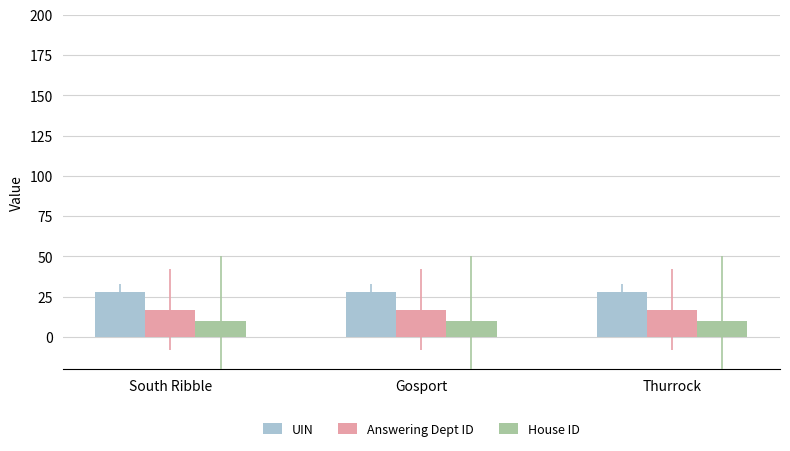

What position from the left is South Ribble?

1